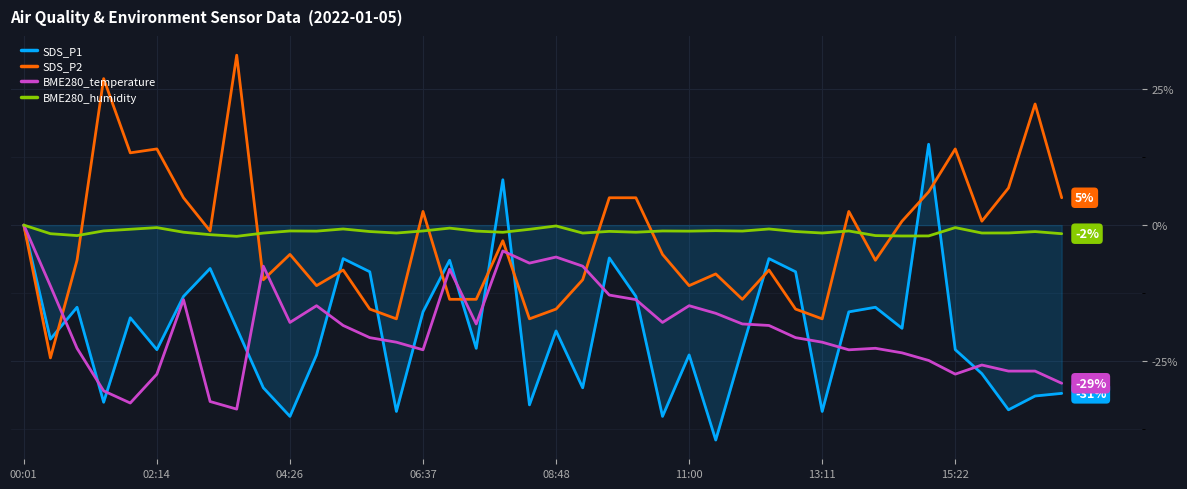

What is the lowest value of the BME280_humidity series?

-2.1